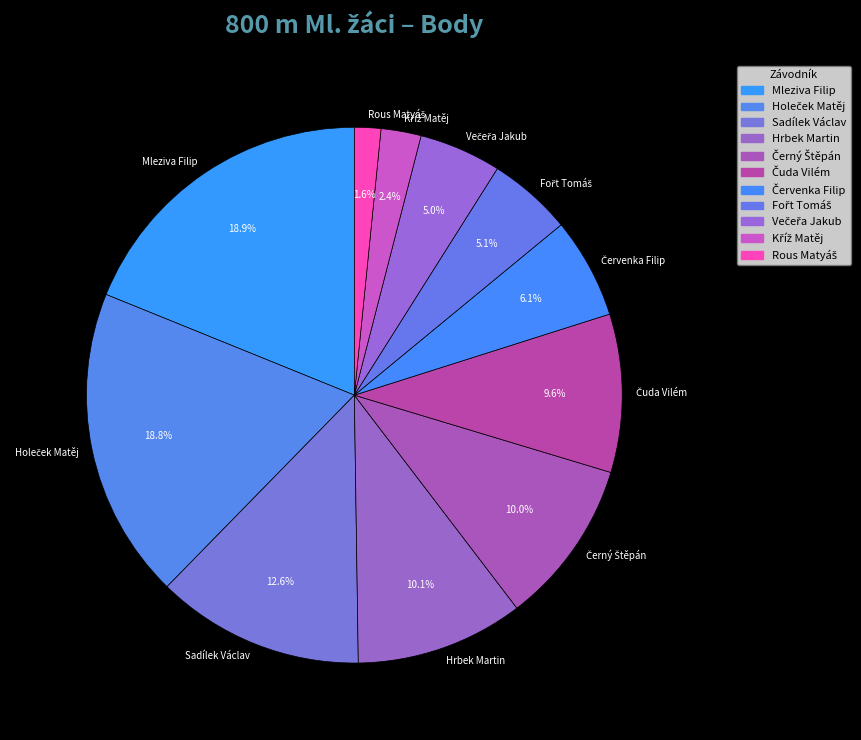

Is there a majority slice in this chart?

No